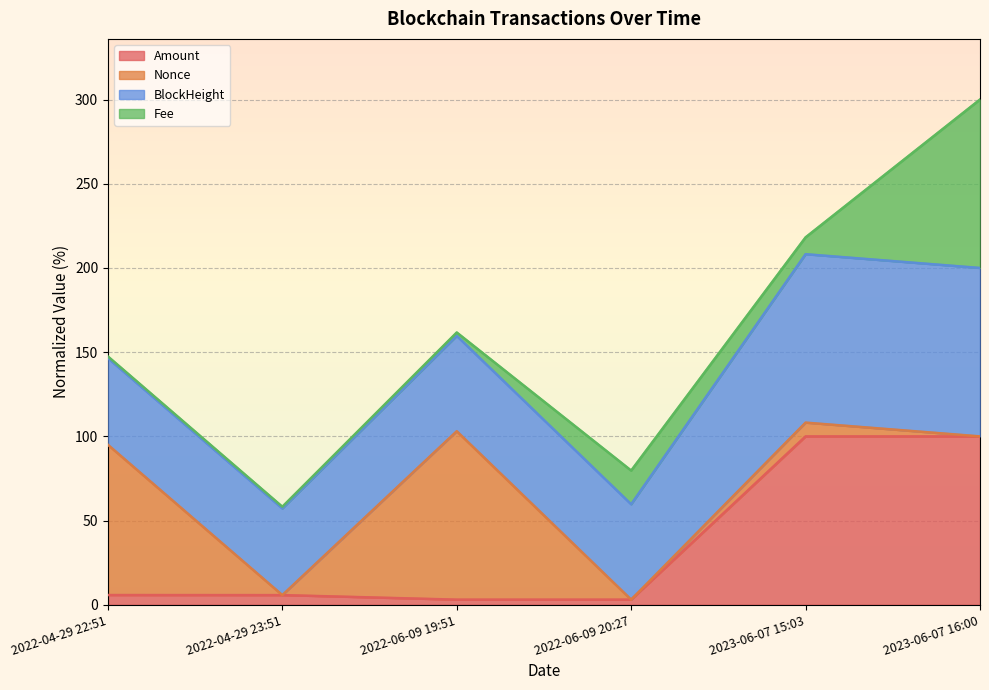

In Amount, how many points are higher than both neighbors (excluding endpoints)?

1